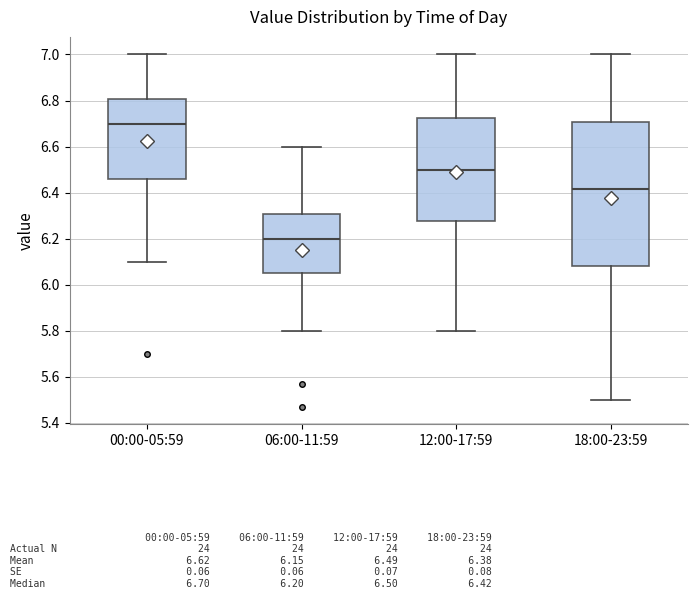

Comparing the boxes themselves (not the whiskers), which one is the tallest?

18:00-23:59